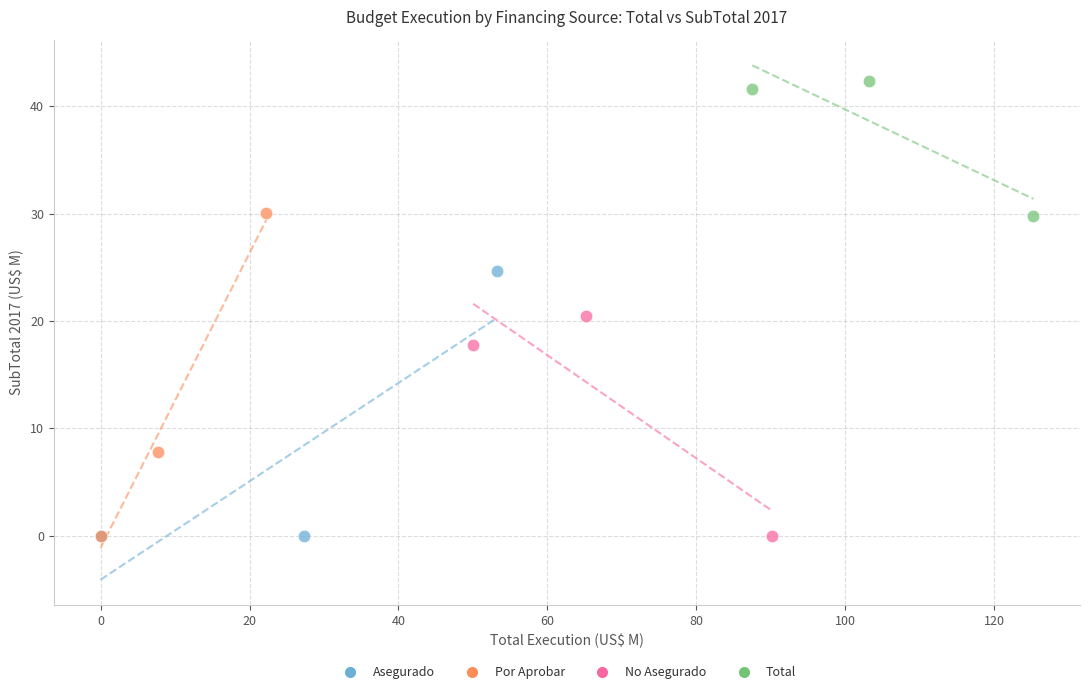

Which series contains the highest Y value?

Total